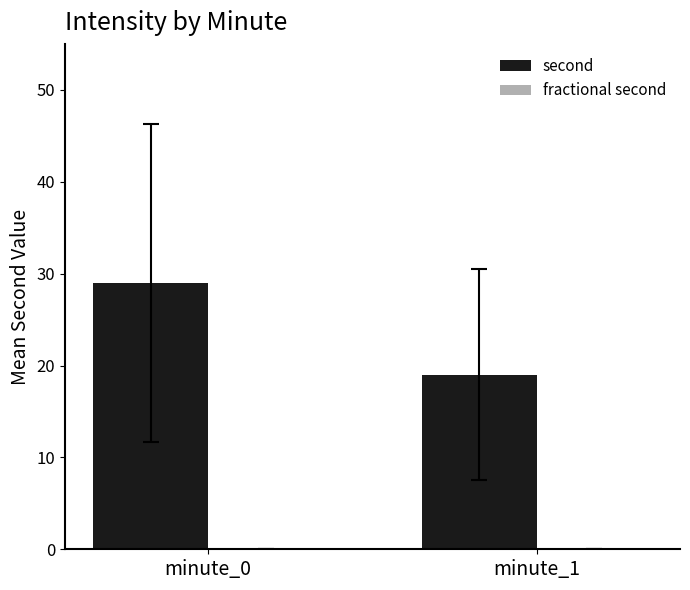

What is the difference between the values at minute_1 and minute_0?

10